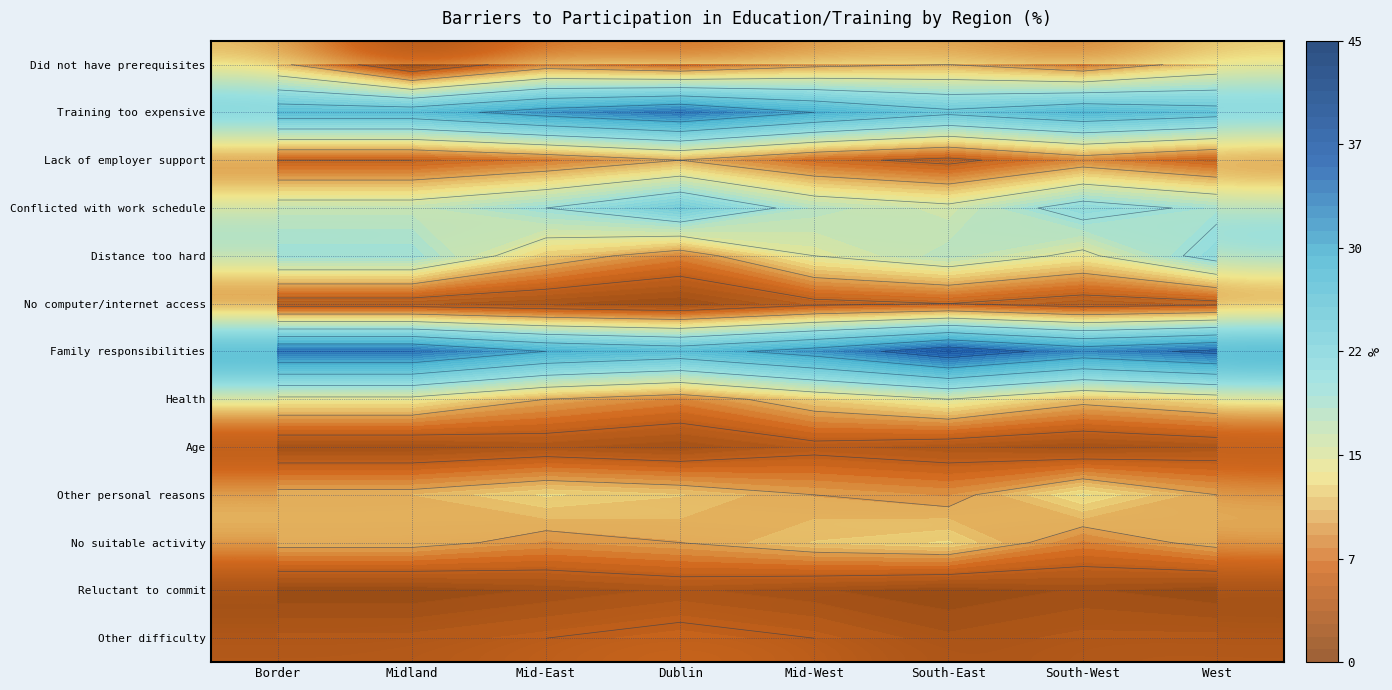

What is the difference between the Distance too hard values at Mid-West and West?

7